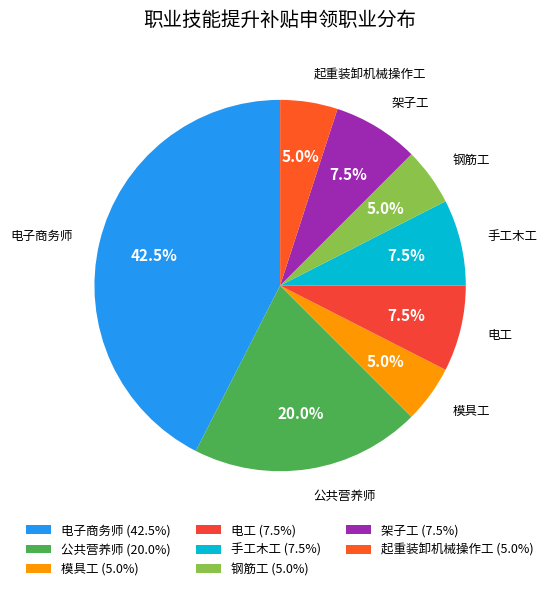

Count the number of slices in the pie.

8